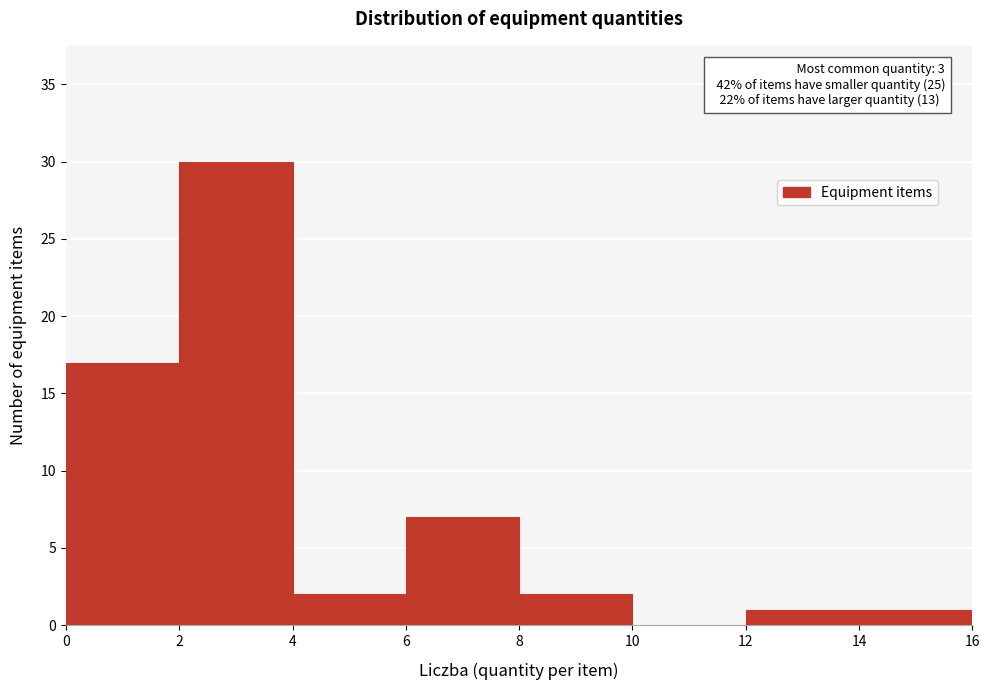

Over which range of the x-axis is the bar tallest?

2 to 4